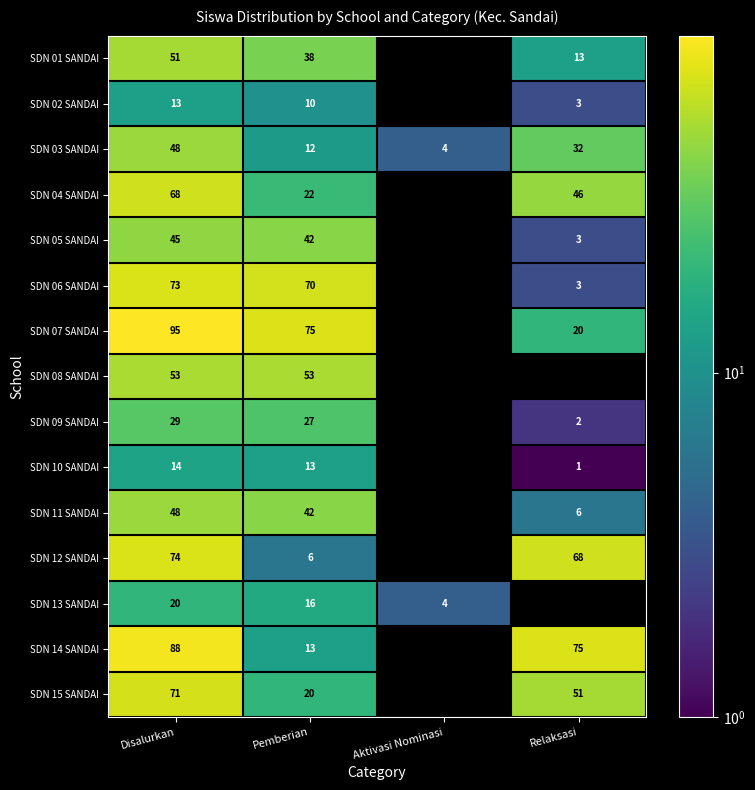

What is the spread (max minus min) of values at Relaksasi?

74.0